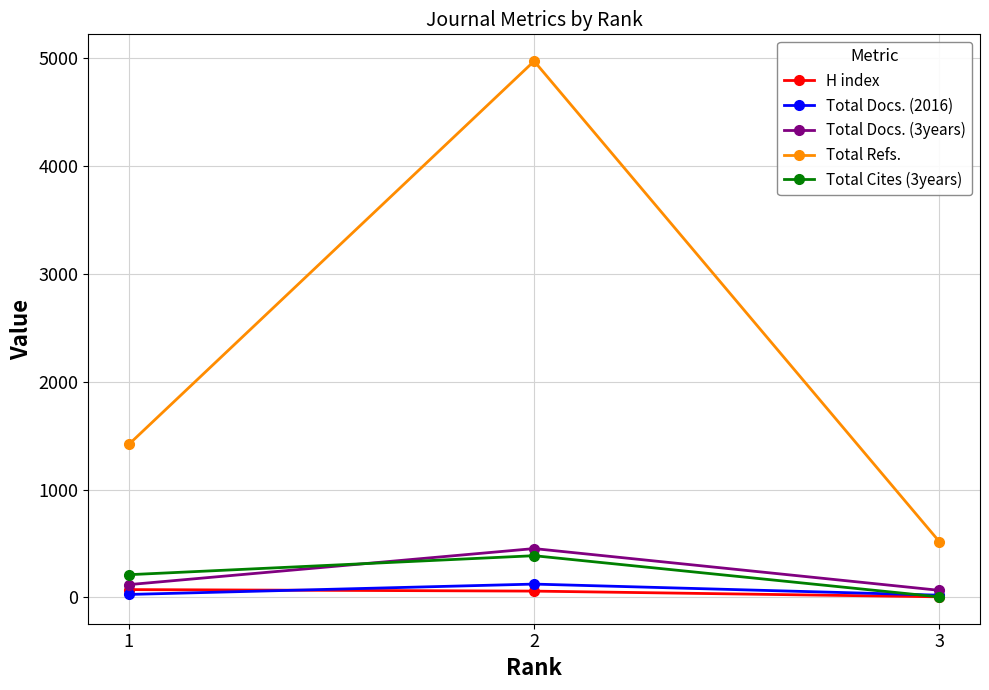

Which series has the largest range (max minus min)?

Total Refs.